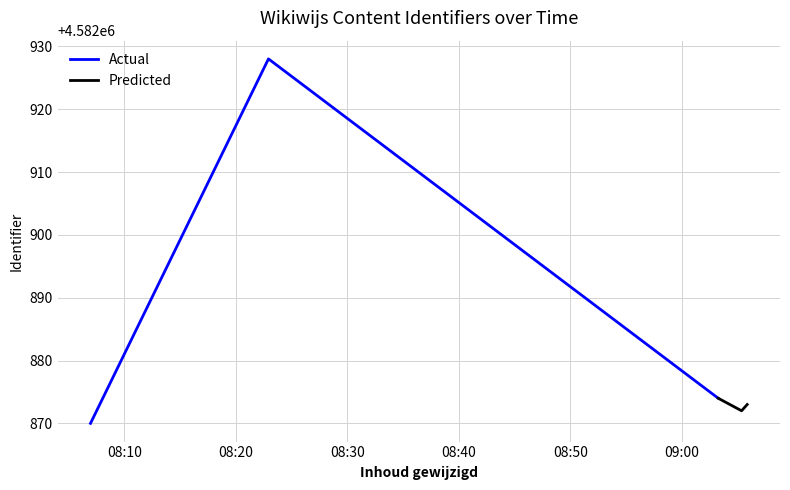

What is the difference between the maximum and minimum values in the Predicted series?

2